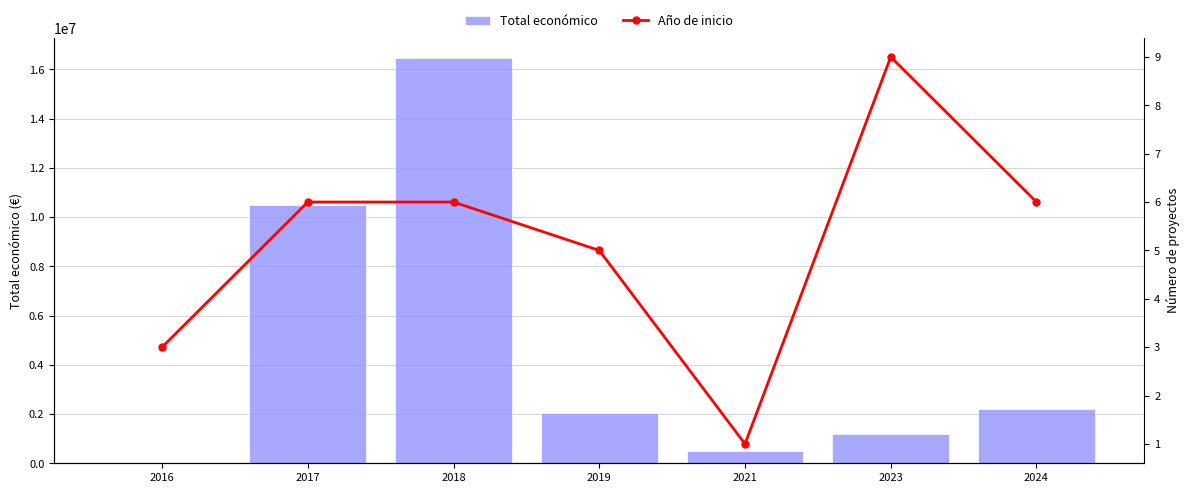

At which category does the chart reach its minimum across all series?

2021